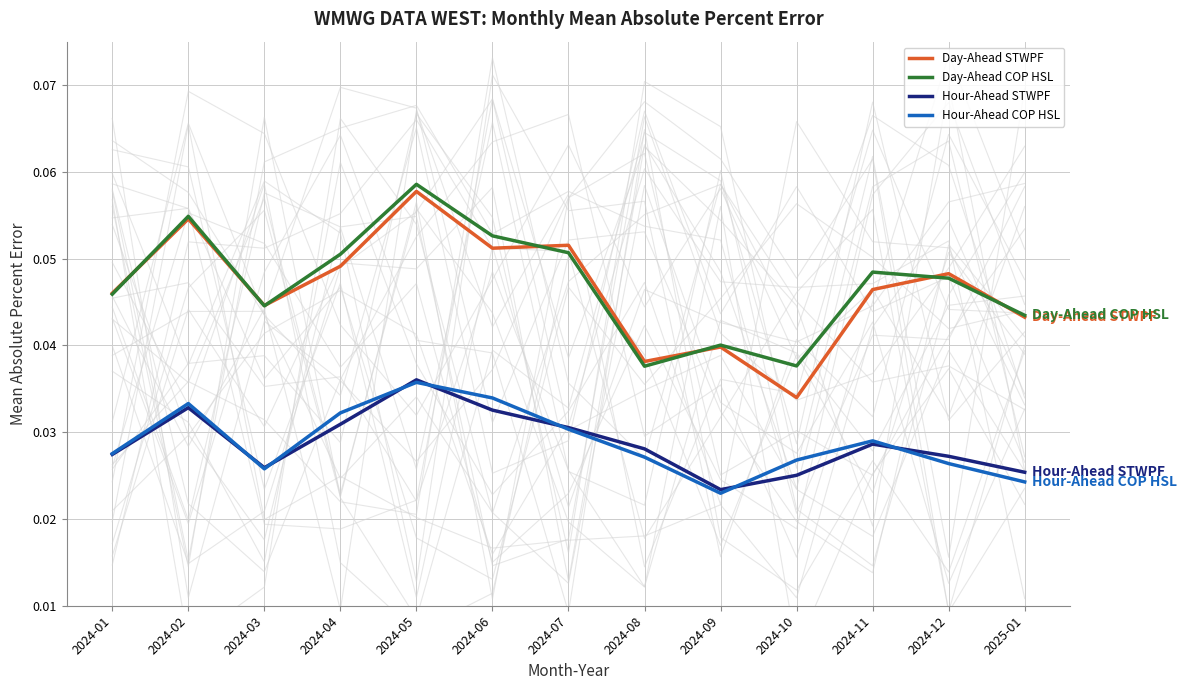

What is the total value across all series at 2024-02?

0.2